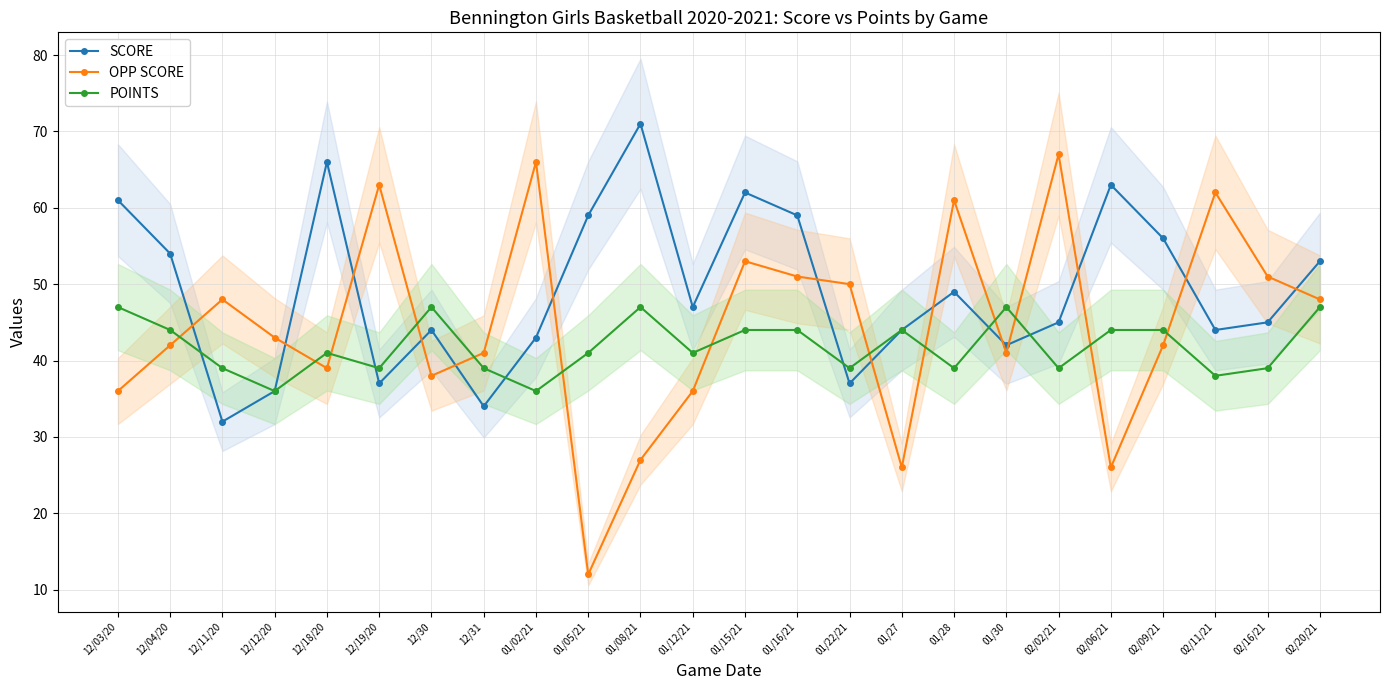

List the labels in order of OPP SCORE value, smallest first.

01/05/21, 01/27, 02/06/21, 01/08/21, 12/03/20, 01/12/21, 12/30, 12/18/20, 12/31, 01/30, 12/04/20, 02/09/21, 12/12/20, 12/11/20, 02/20/21, 01/22/21, 01/16/21, 02/16/21, 01/15/21, 01/28, 02/11/21, 12/19/20, 01/02/21, 02/02/21